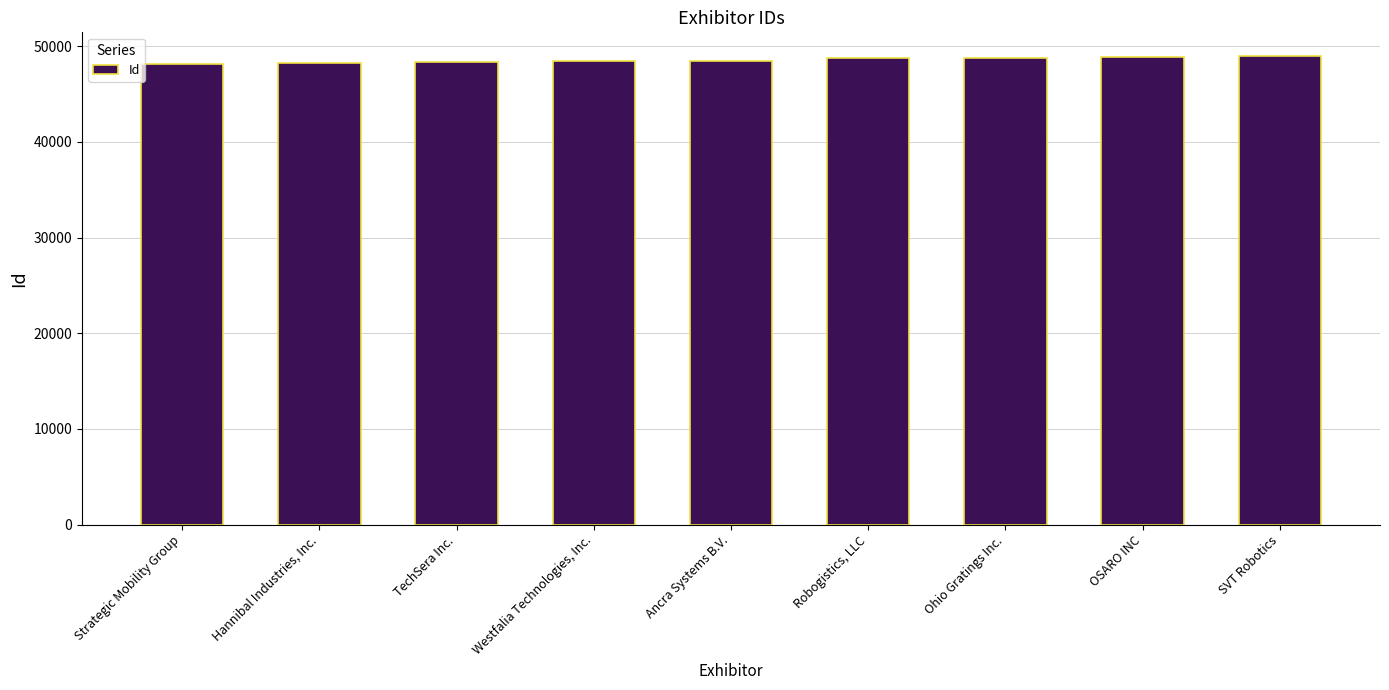

Rank the categories by value from lowest to highest.

Strategic Mobility Group, Hannibal Industries, Inc., TechSera Inc., Westfalia Technologies, Inc., Ancra Systems B.V., Robogistics, LLC, Ohio Gratings Inc., OSARO INC, SVT Robotics